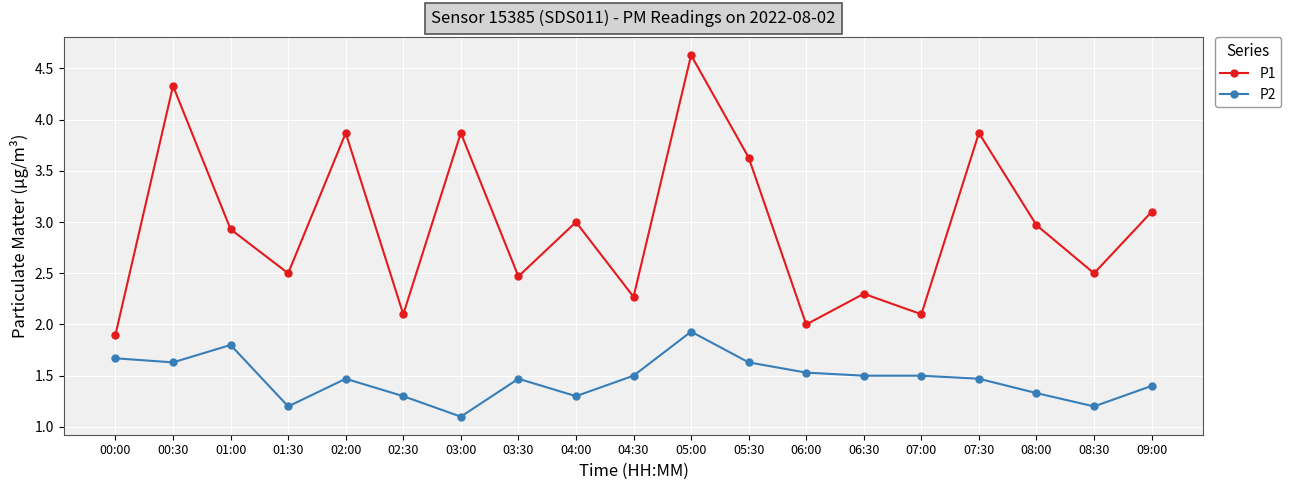

List the series in order of their overall mean, lowest first.

P2, P1